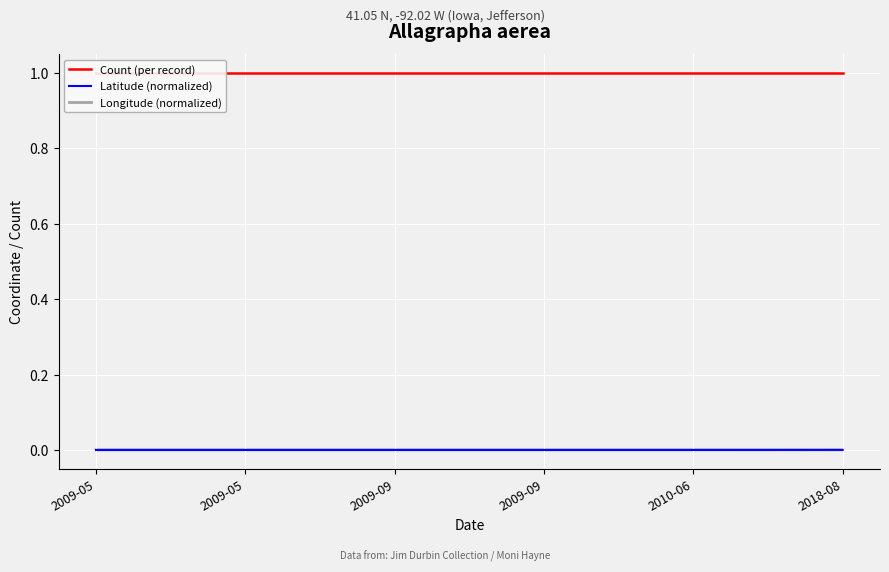

Is the value of Count (per record) at 2018-08 greater than the value of Latitude (normalized) at 2018-08?

Yes